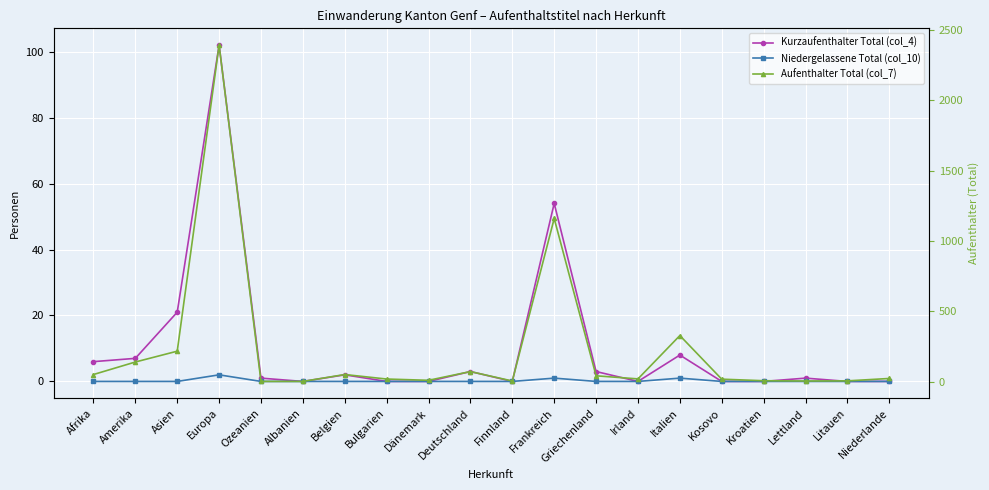

What are all the series names shown in the legend?

Kurzaufenthalter Total (col_4), Niedergelassene Total (col_10), Aufenthalter Total (col_7)